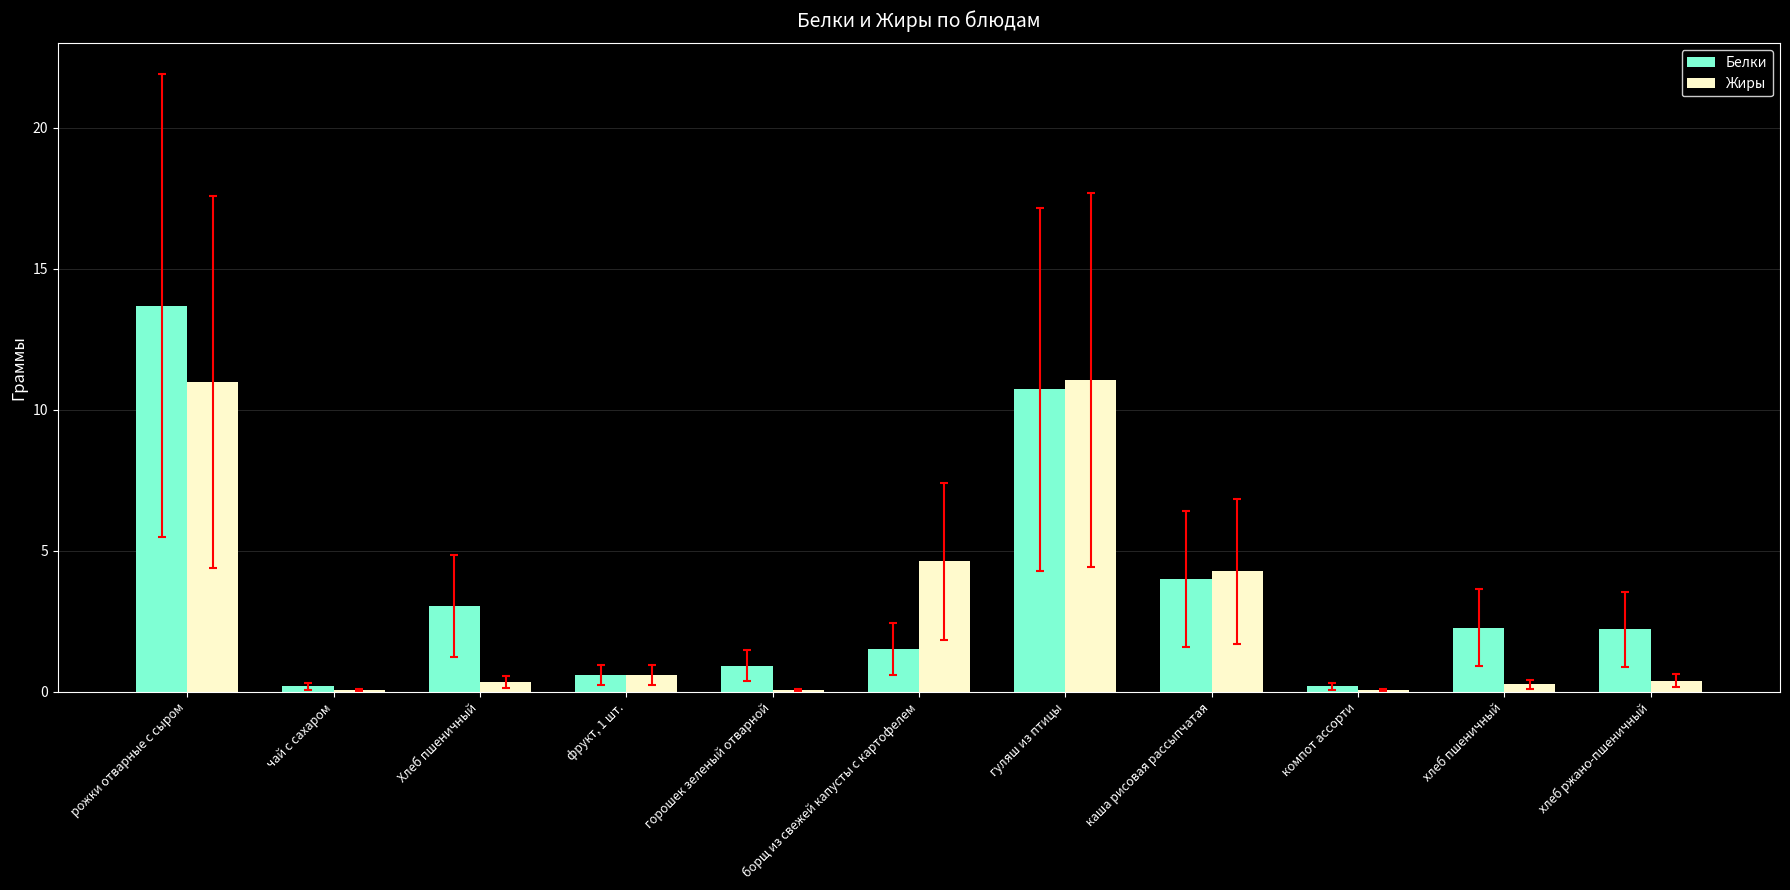

At which label does Белки first exceed 2?

рожки отварные с сыром